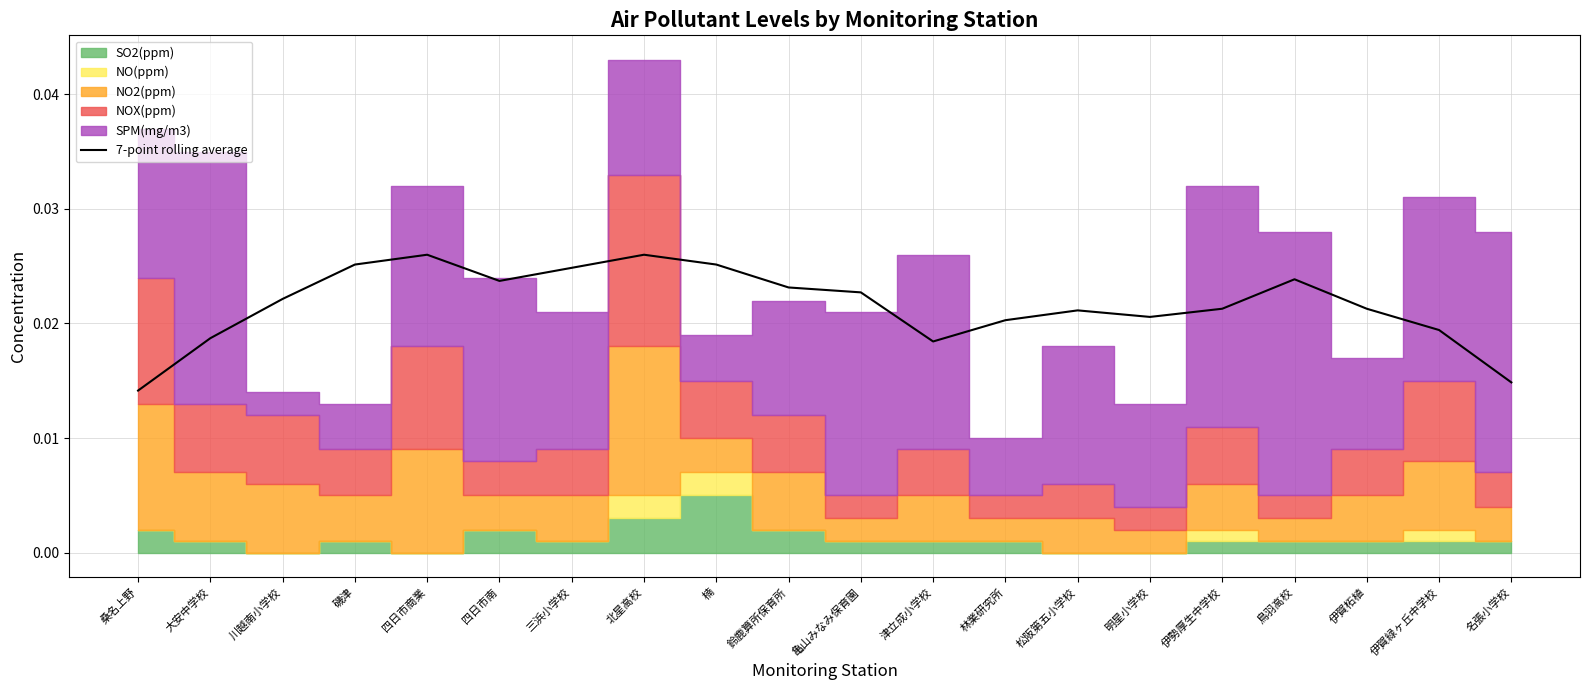

At which category does the chart reach its minimum across all series?

桑名上野